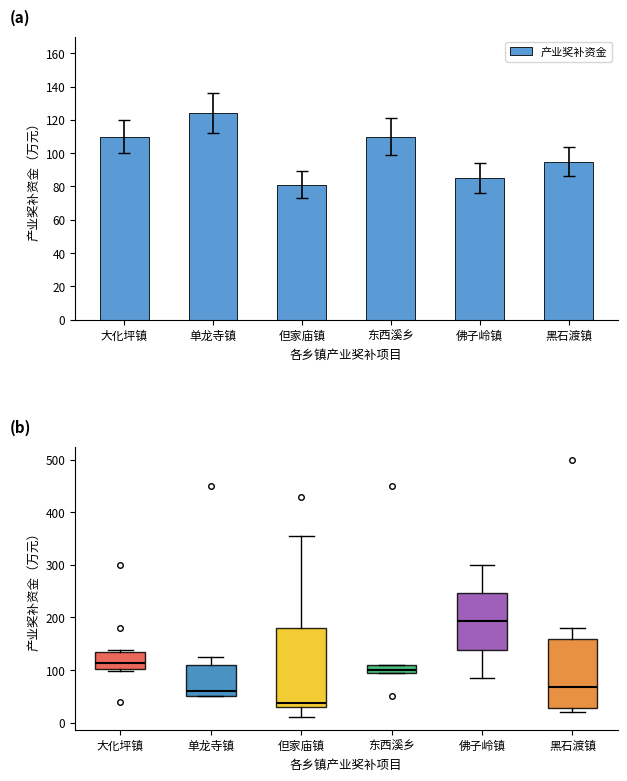

What is the label of the 6th bar from the left?

黑石渡镇